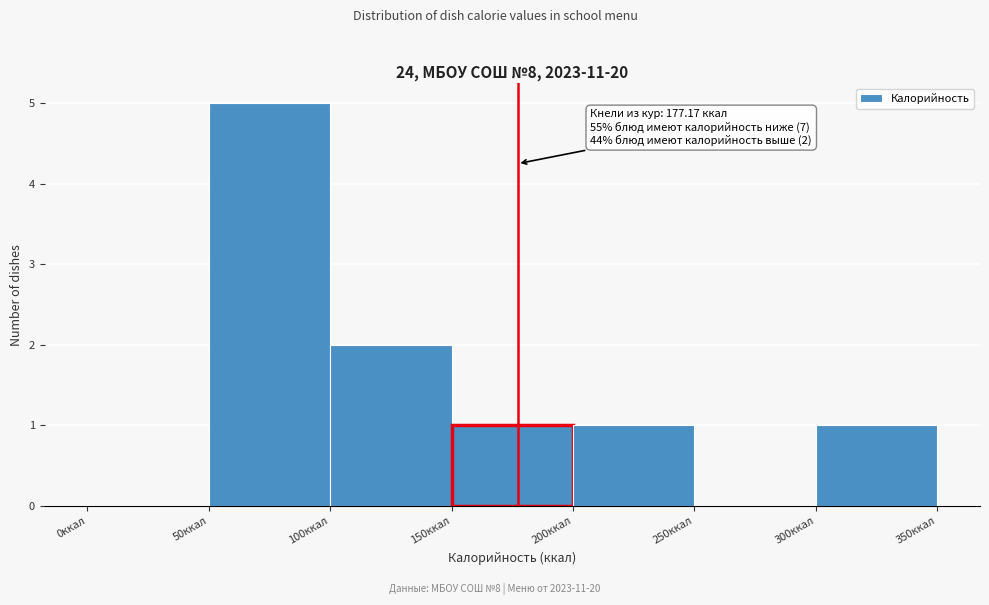

Over which range of the x-axis is the bar tallest?

50 to 100